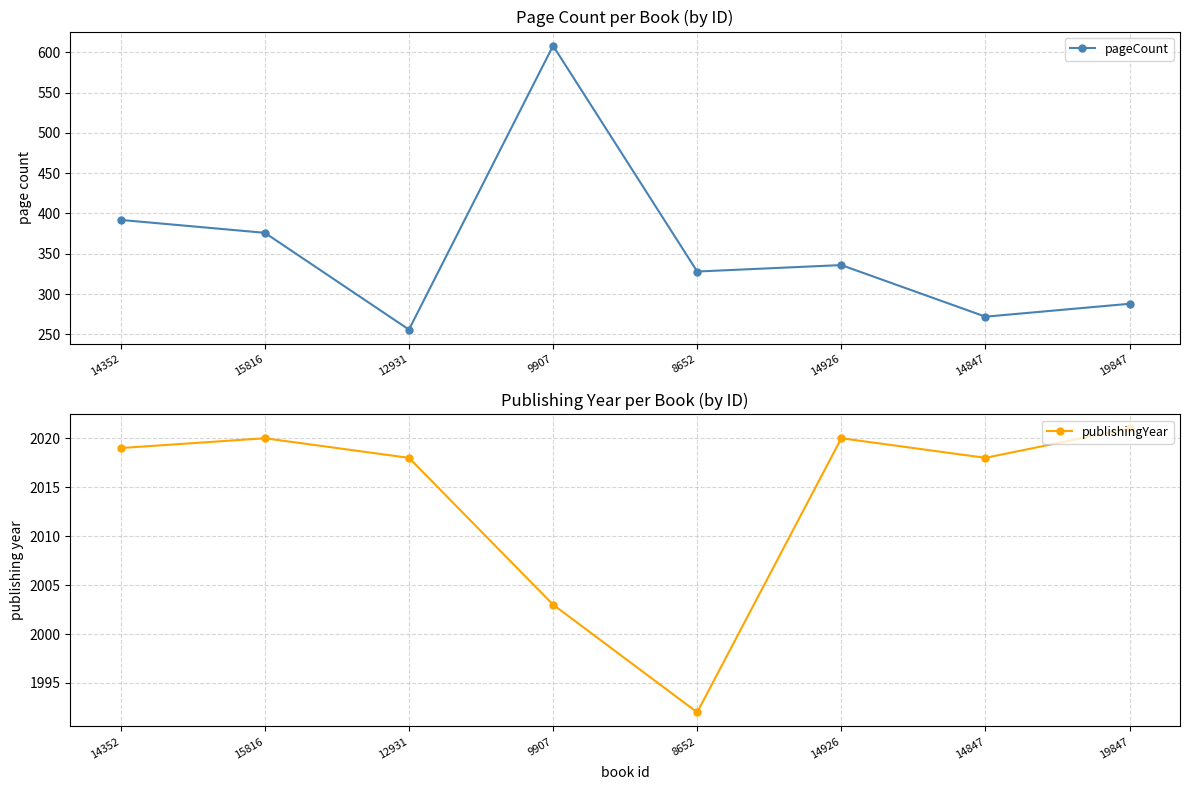

How many lines are shown in the chart?

2